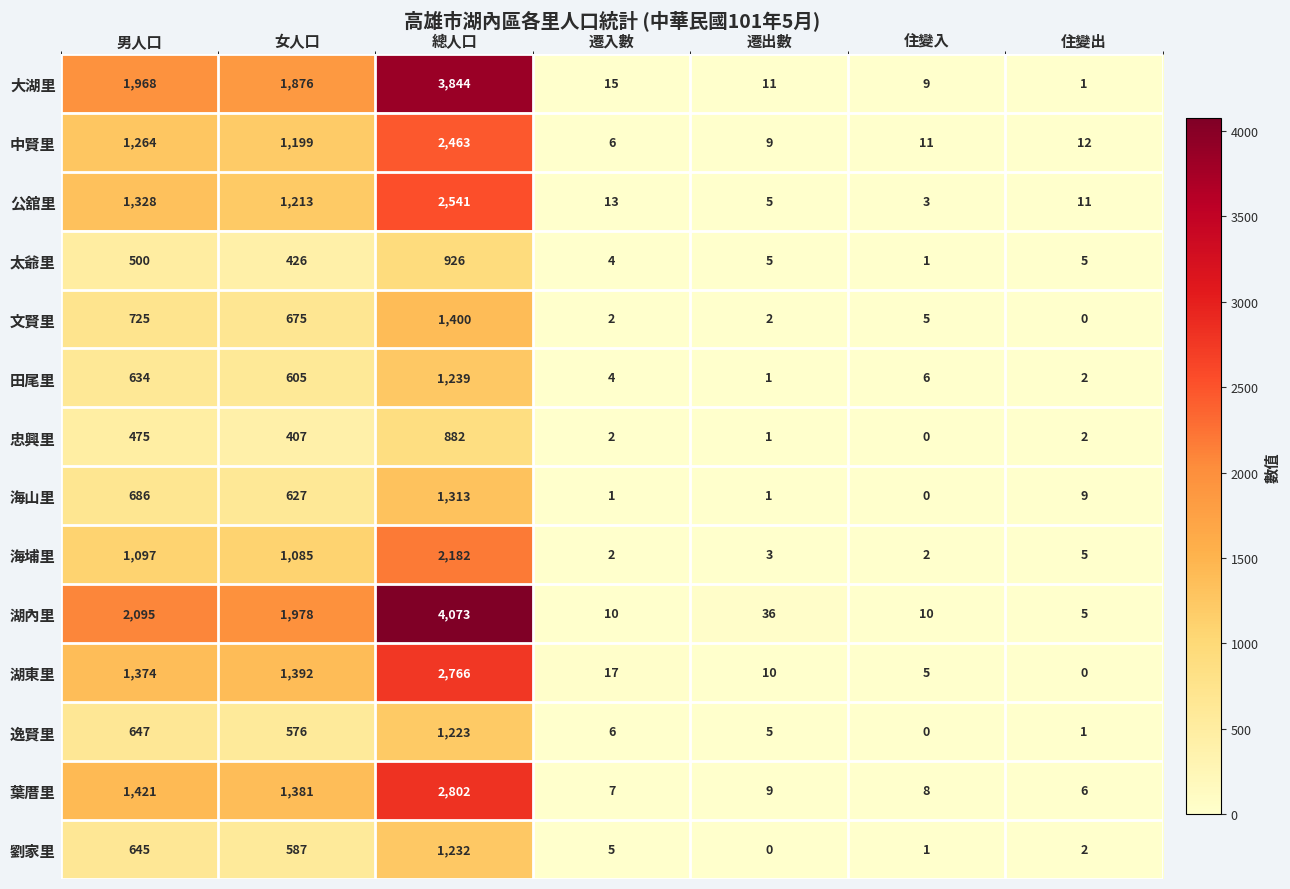

Which label corresponds to the largest value in the chart?

總人口